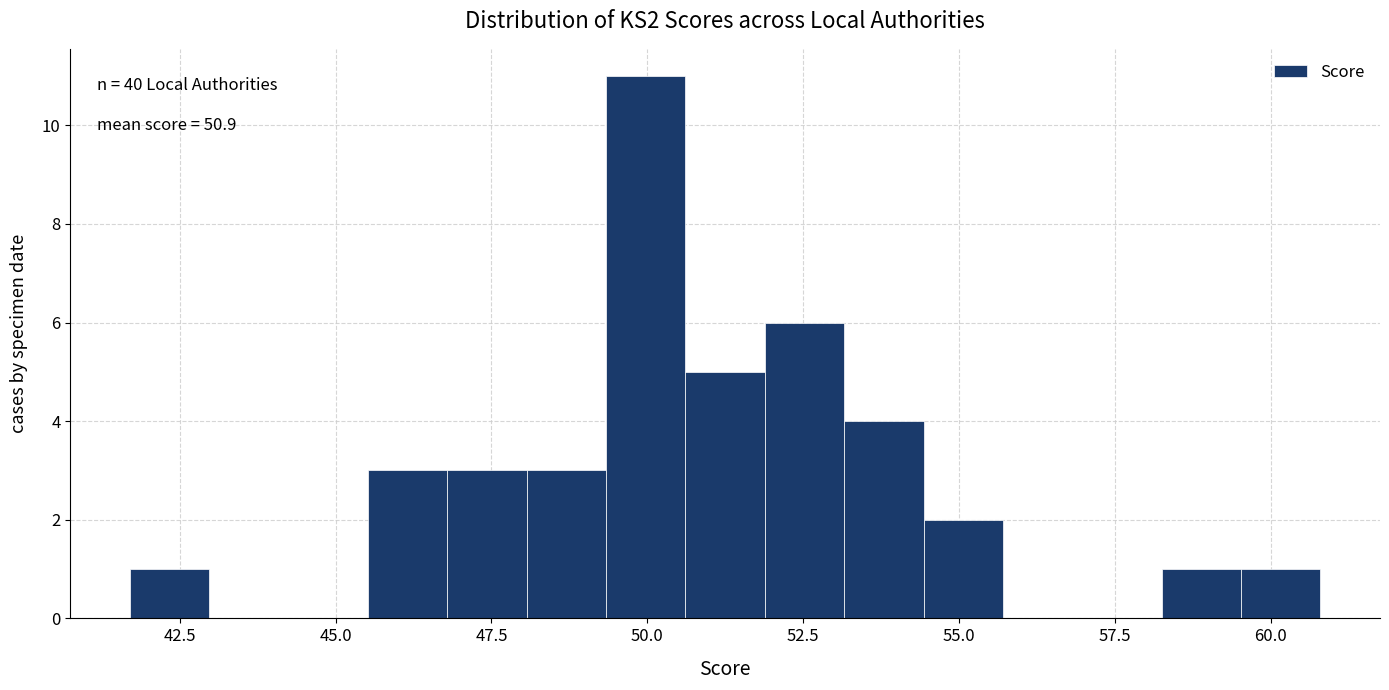

Read against the x-axis, roughly where is the centre of the tallest bar?

50.0